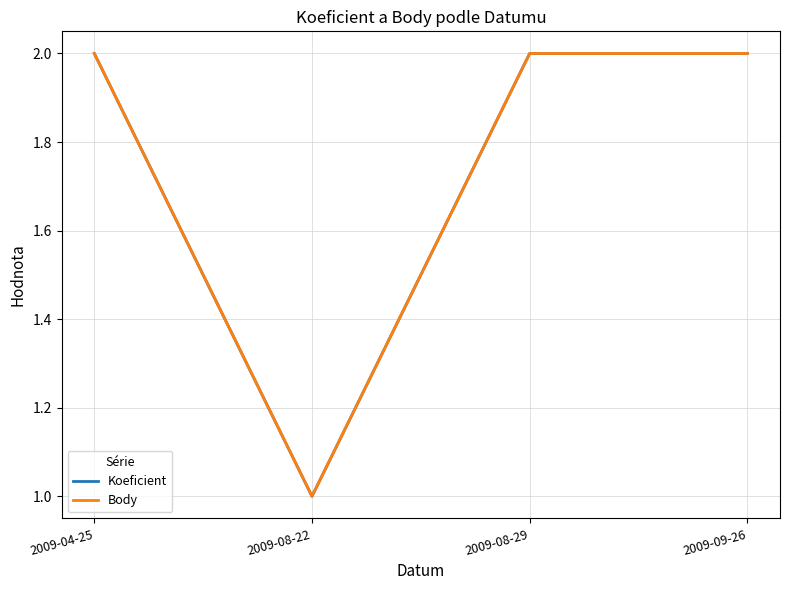

What is the label of the 1st point from the left?

2009-04-25